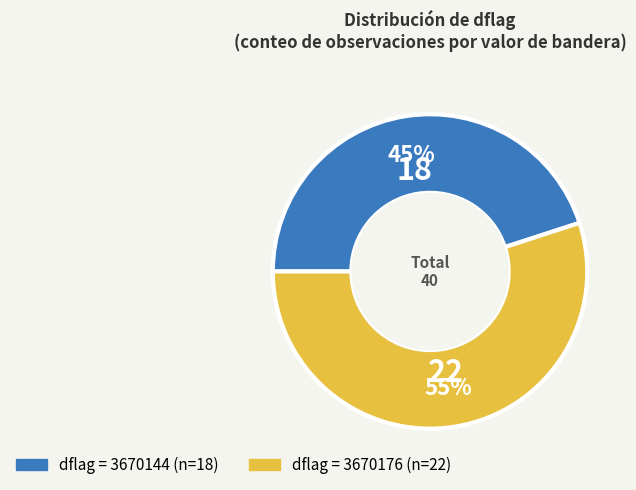

To the nearest percent, what is the average slice percentage?

50%